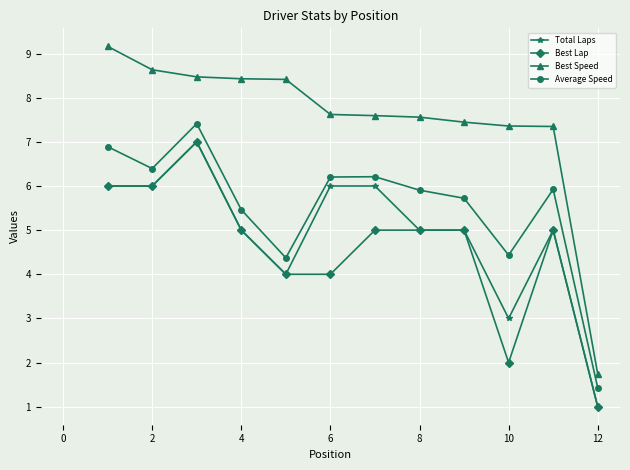

At how many categories does at least one series exceed 4?

11